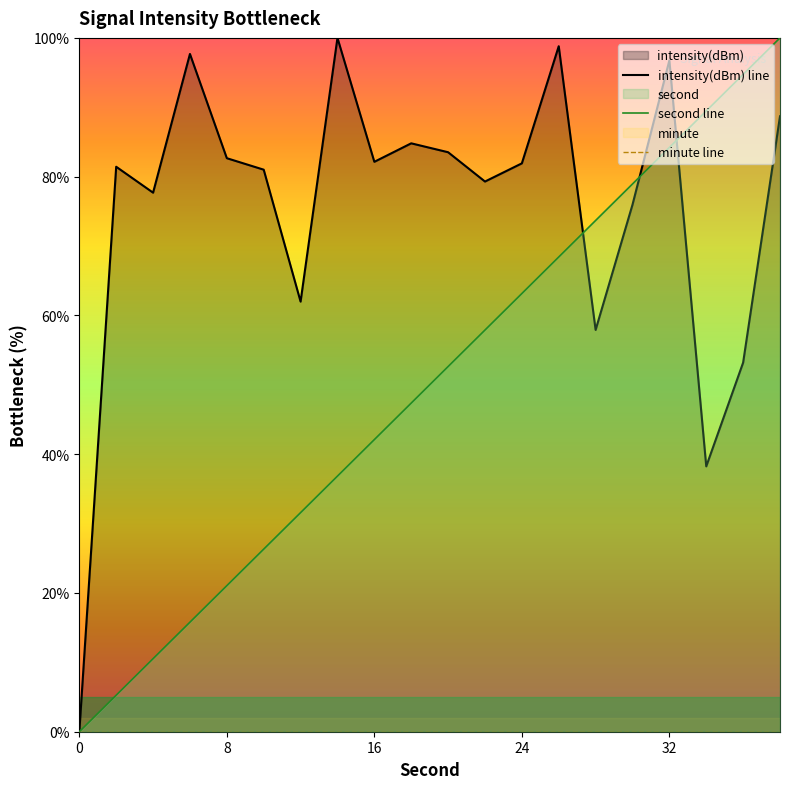

The value of second line at 32 is 27.3. True or false?

False